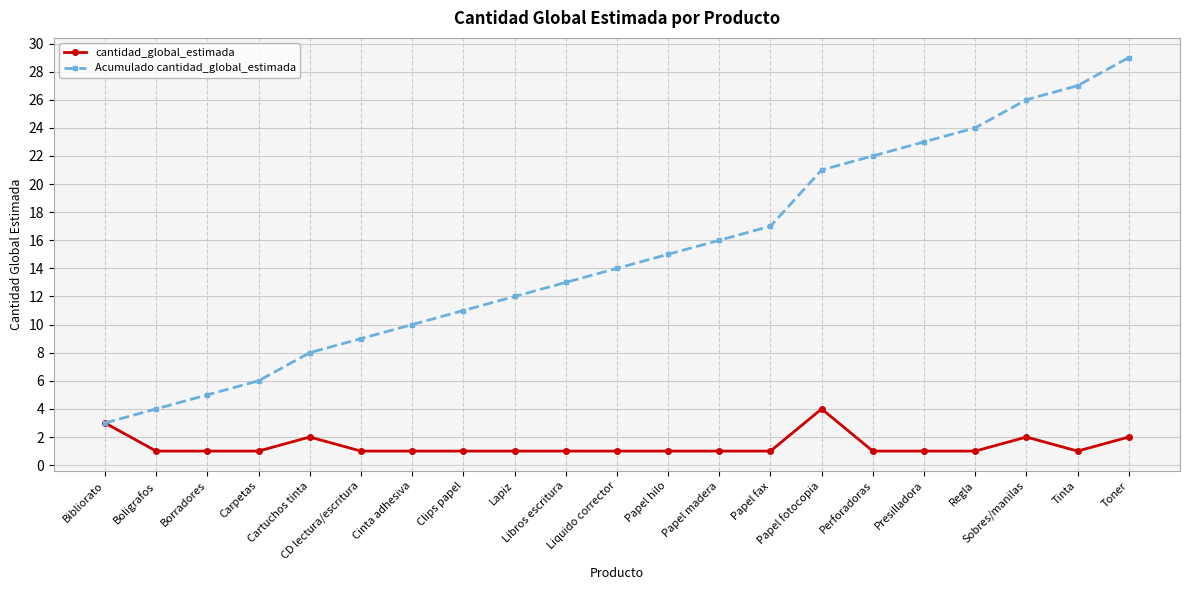

Rank the series by their average value, from highest to lowest.

Acumulado cantidad_global_estimada, cantidad_global_estimada